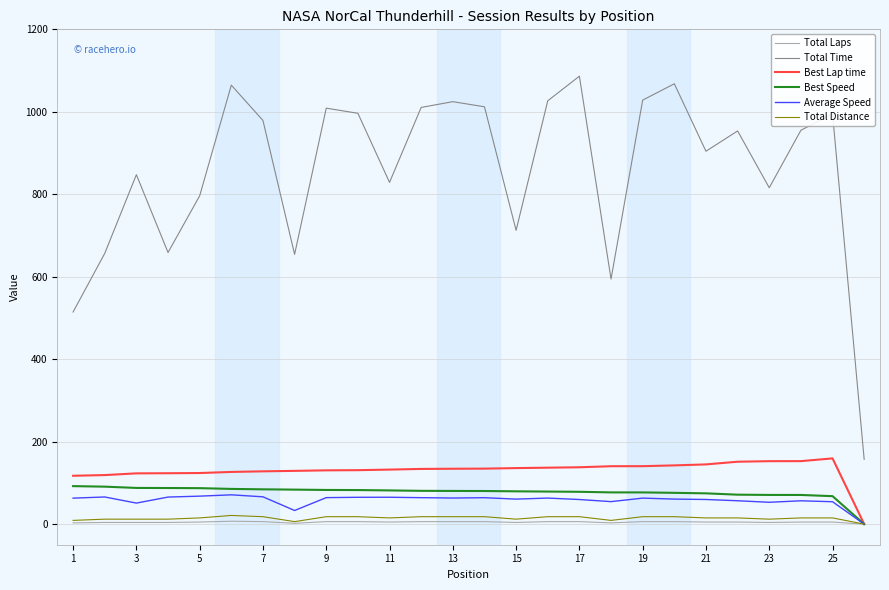

Which series has the largest total across all categories?

Total Time